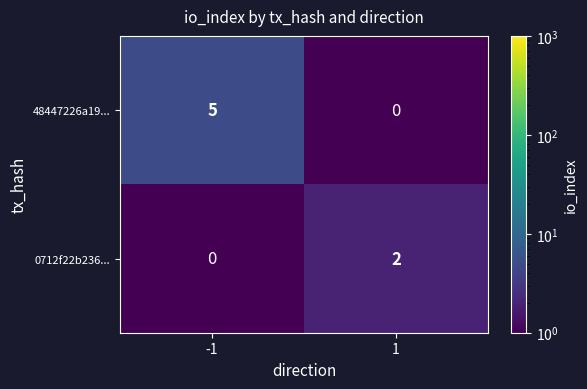

What is the sum of the 48447226a19... values at -1 and 1?

5